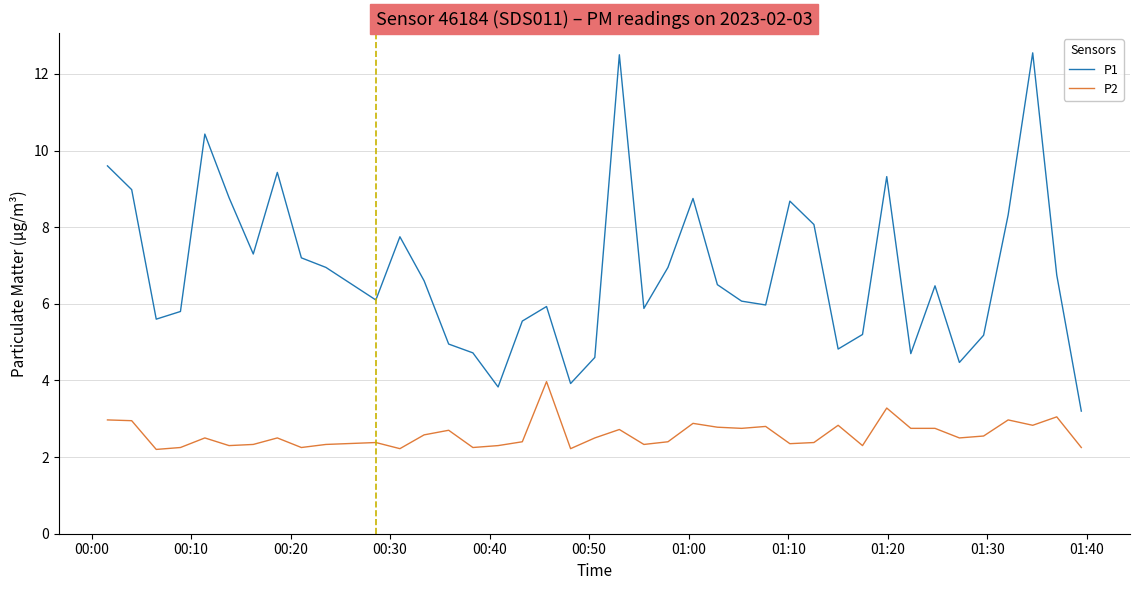

Which series has the largest range (max minus min)?

P1